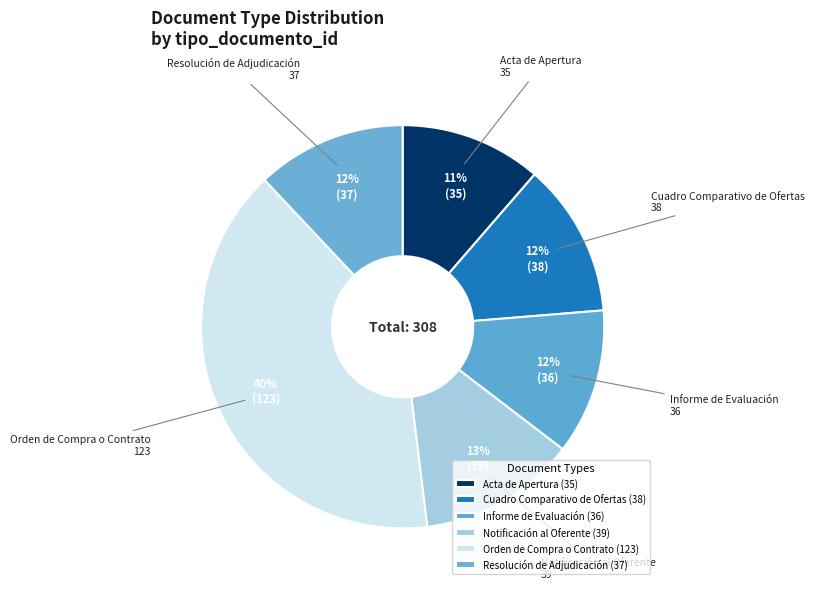

To the nearest percent, what is the average slice percentage?

17%